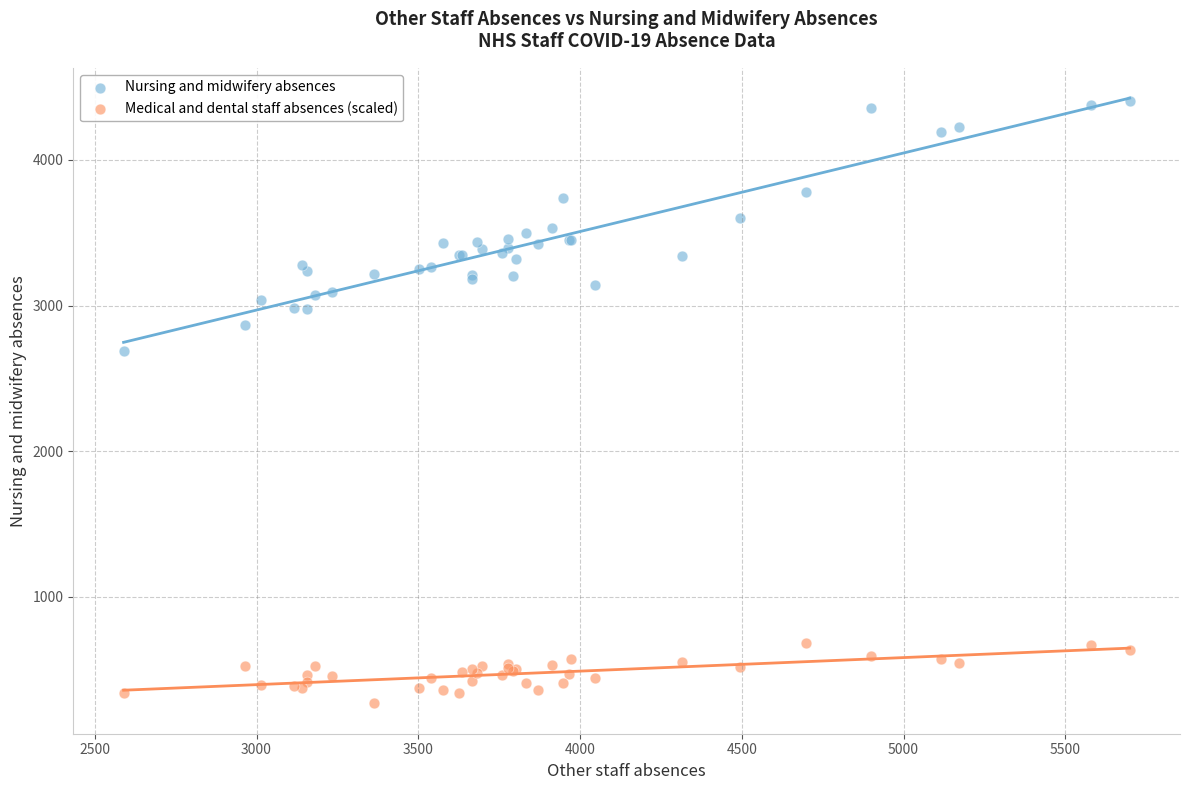

What are all the series names shown in the legend?

Nursing and midwifery absences, Medical and dental staff absences (scaled)